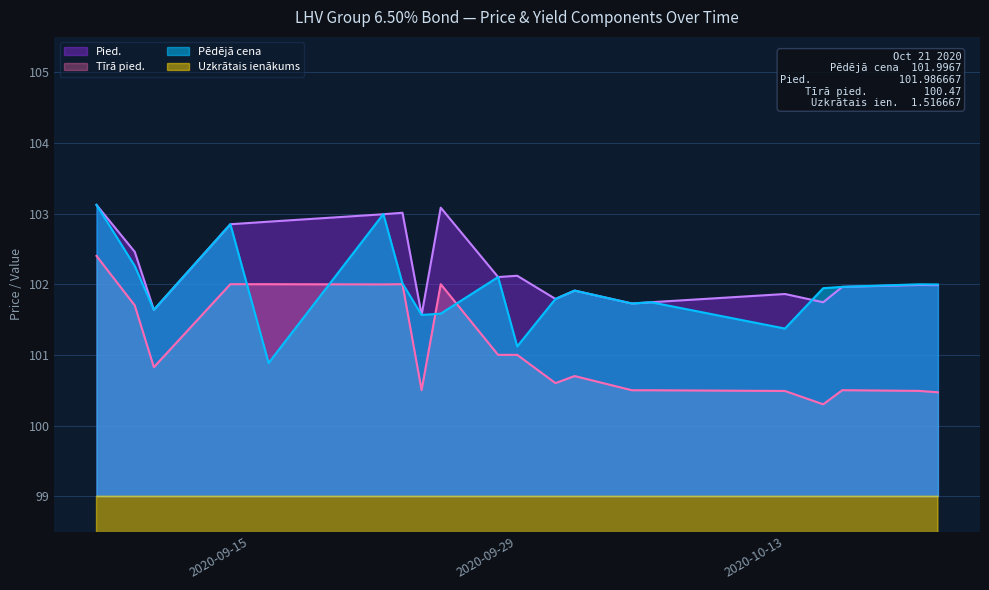

At which category is the sum across all series the highest?

2020-09-07